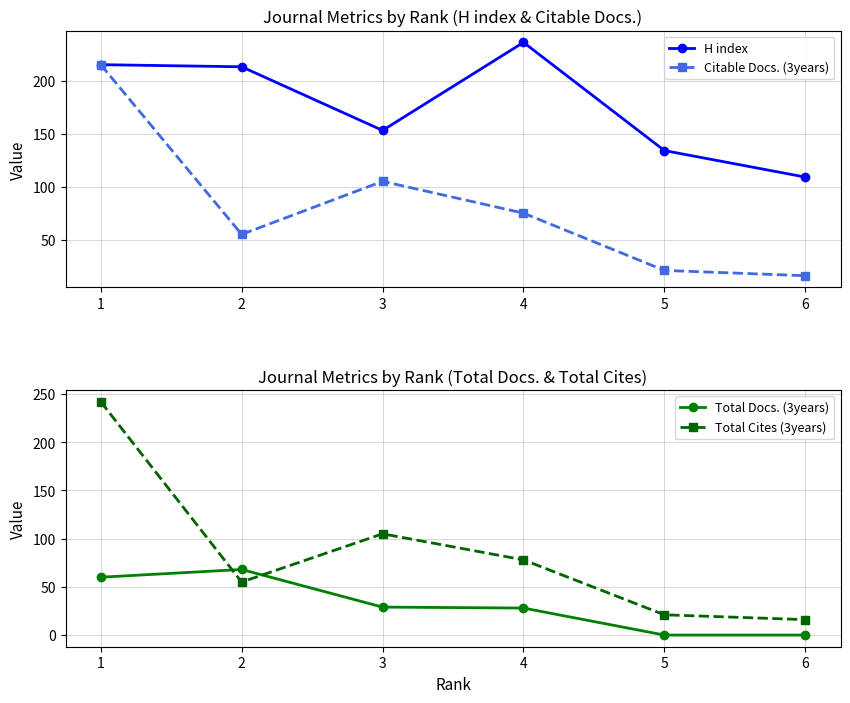

Is it true that Citable Docs. (3years) equals 105 at 3?

True